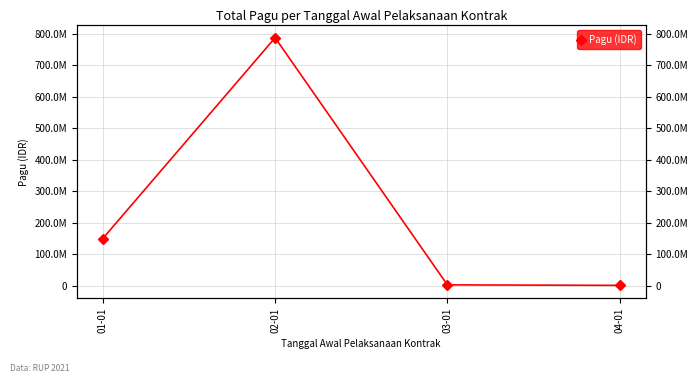

What is the average value?

234805125